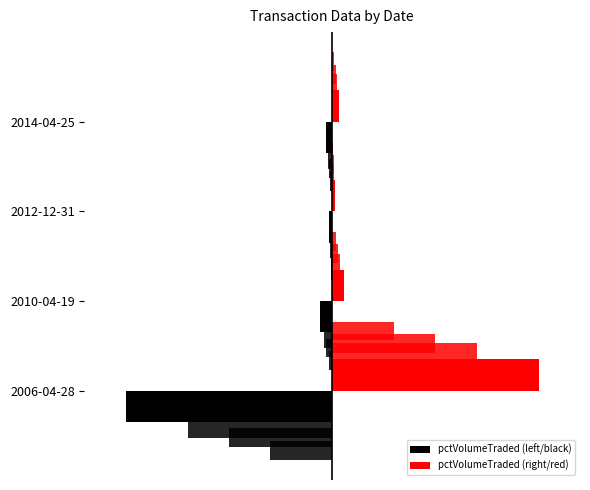

Are the bars horizontal?

Yes